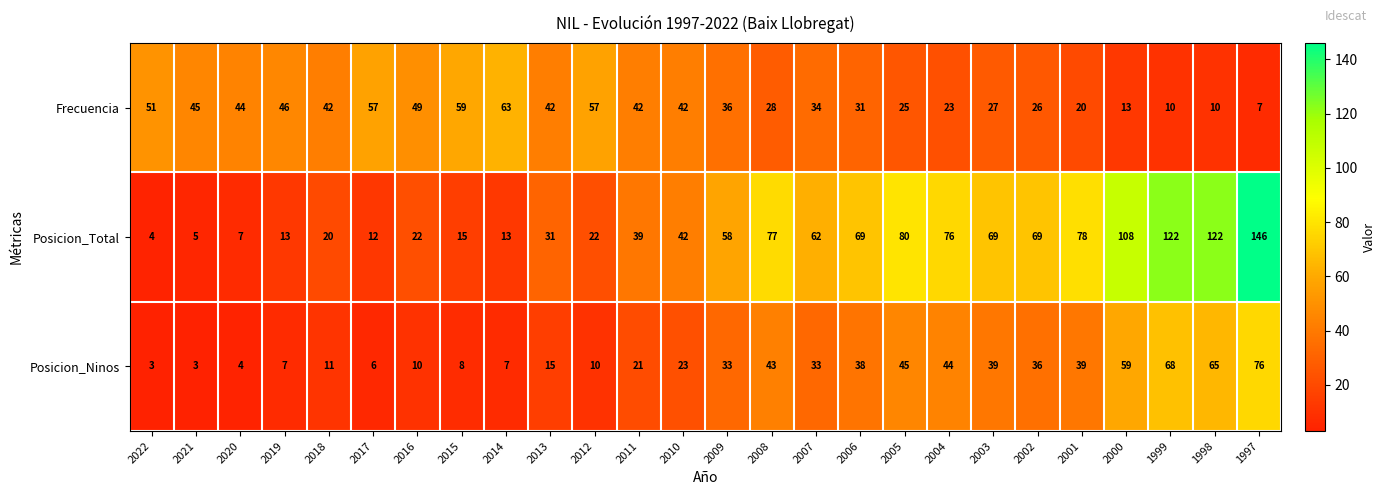

True or false: Frecuencia has a value of 17 at 1999.

False